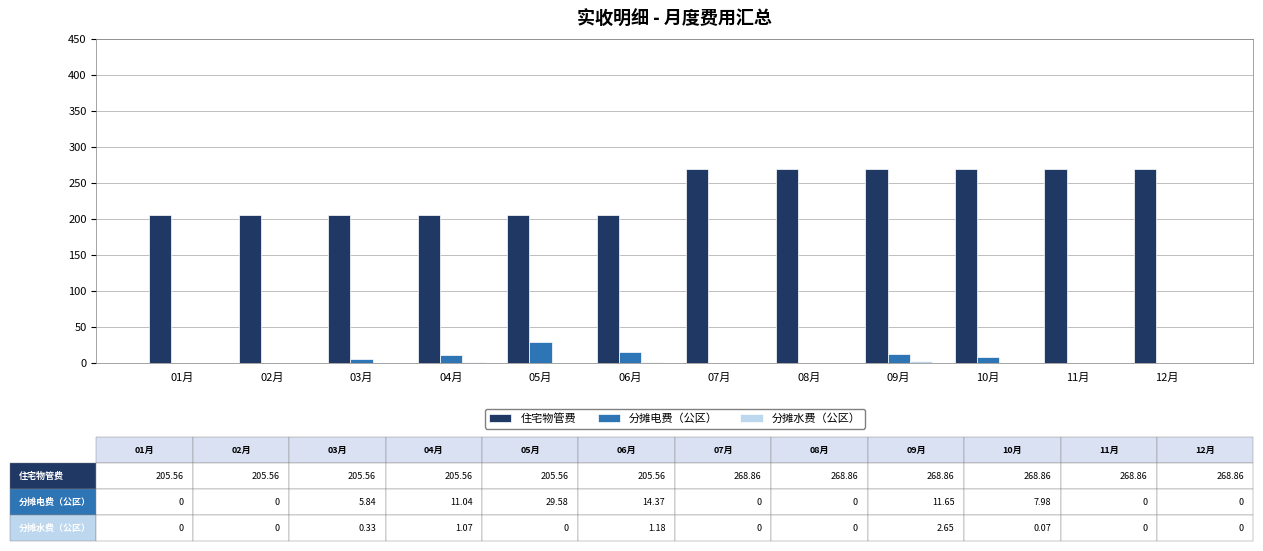

What is the sum of all 住宅物管费 values?

2846.5